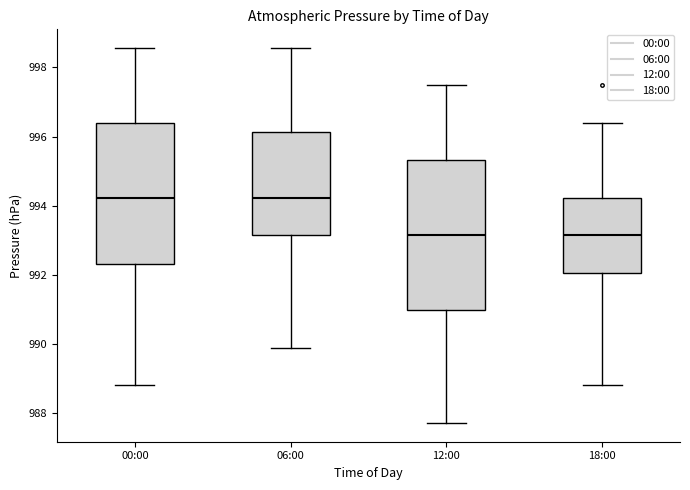

Where is the upper edge of the box for 00:00 on the y-axis? The values are not printed on the chart, so give them approximately, as read against the axis.

996.4